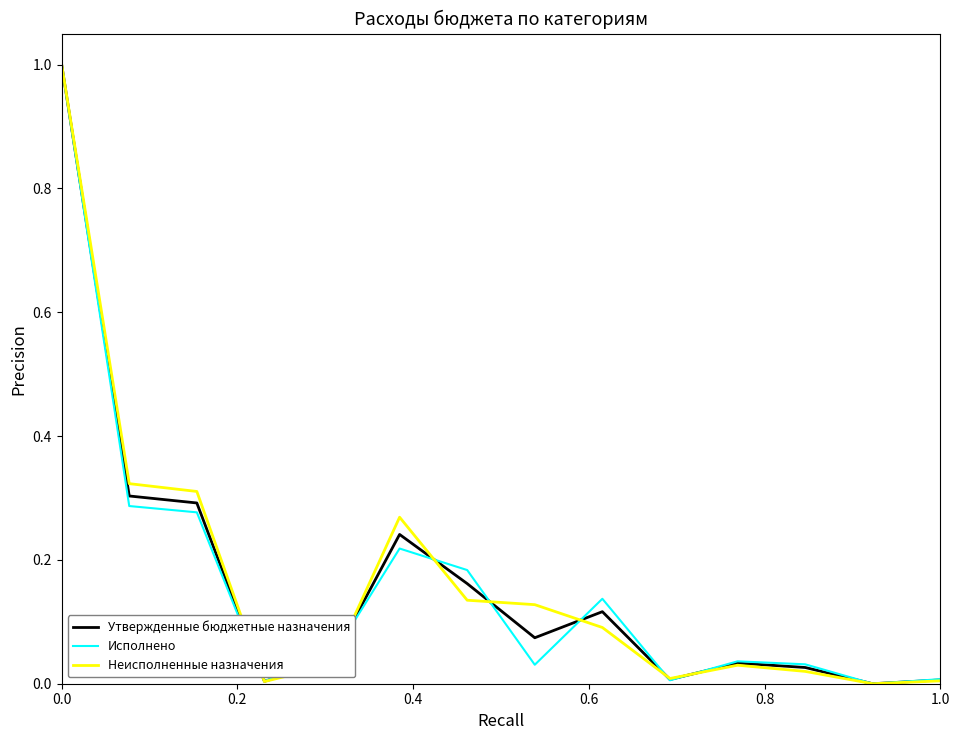

What is the maximum value shown in the chart?

1.0